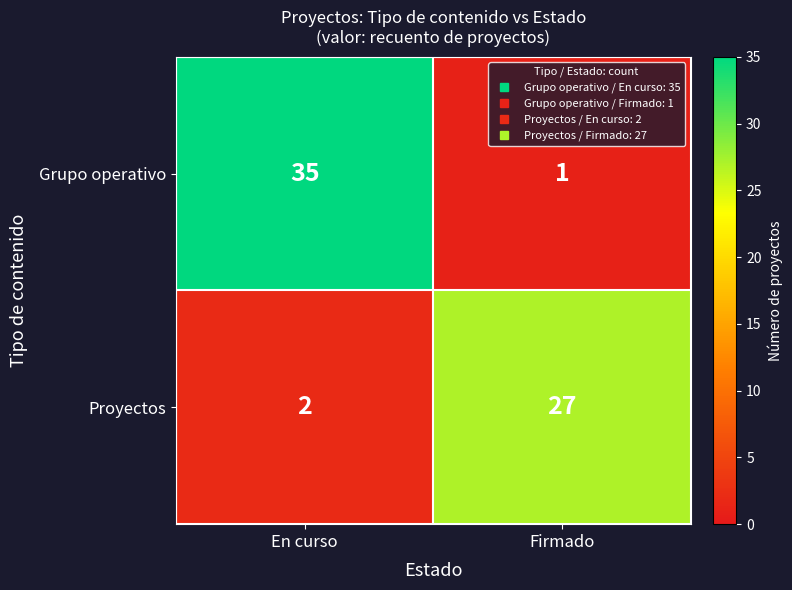

List the series in order of their overall mean, lowest first.

Proyectos, Grupo operativo